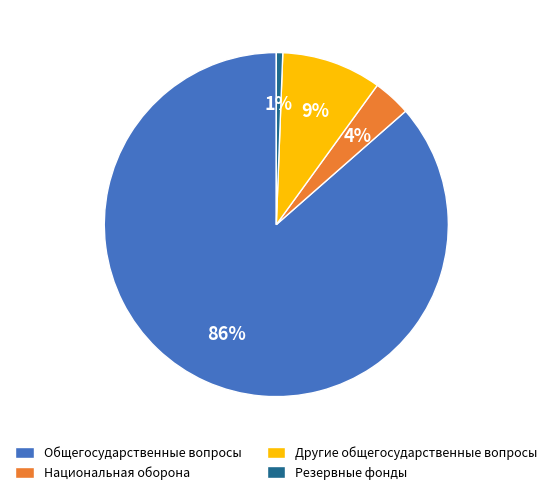

Does Национальная оборона account for over 50% of the chart?

No